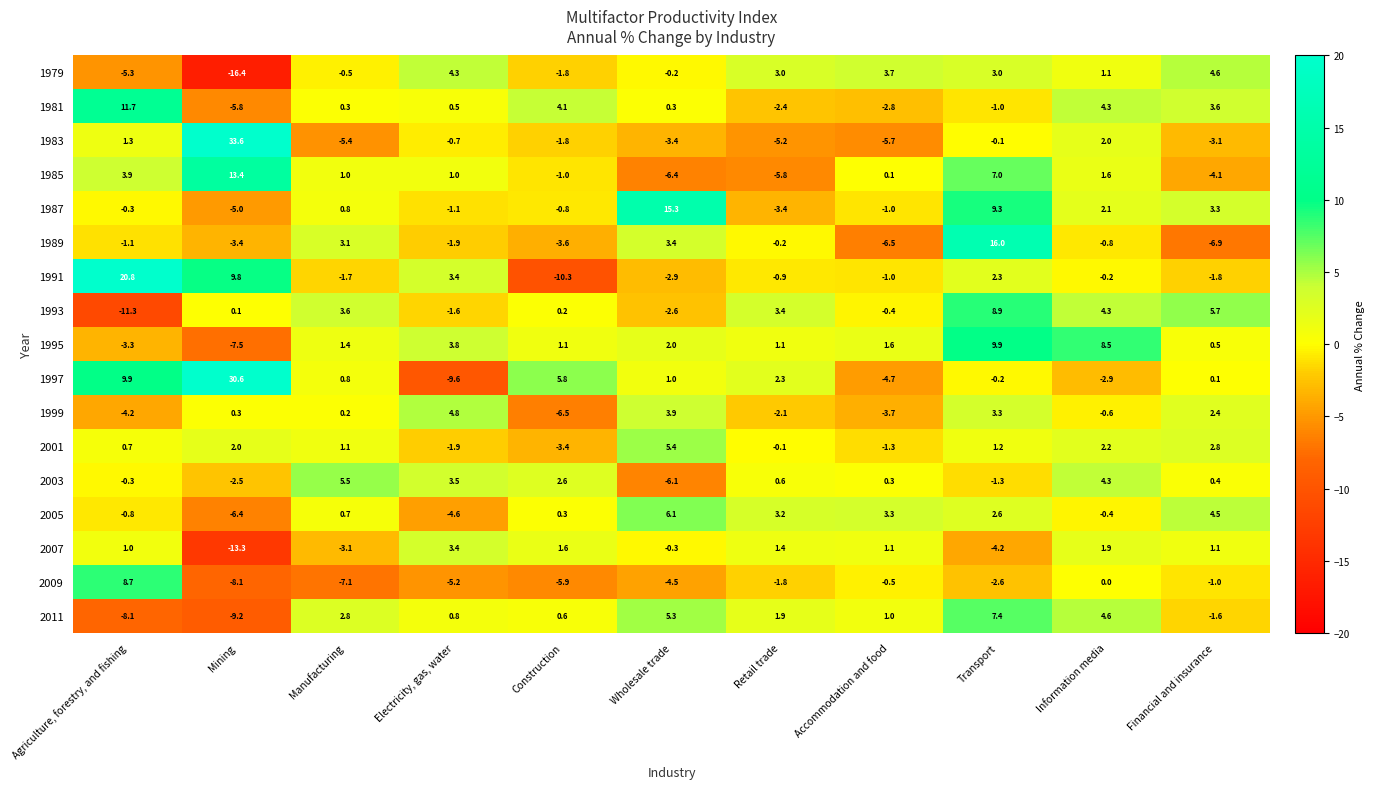

What is the average value of the 1993 series?

0.9